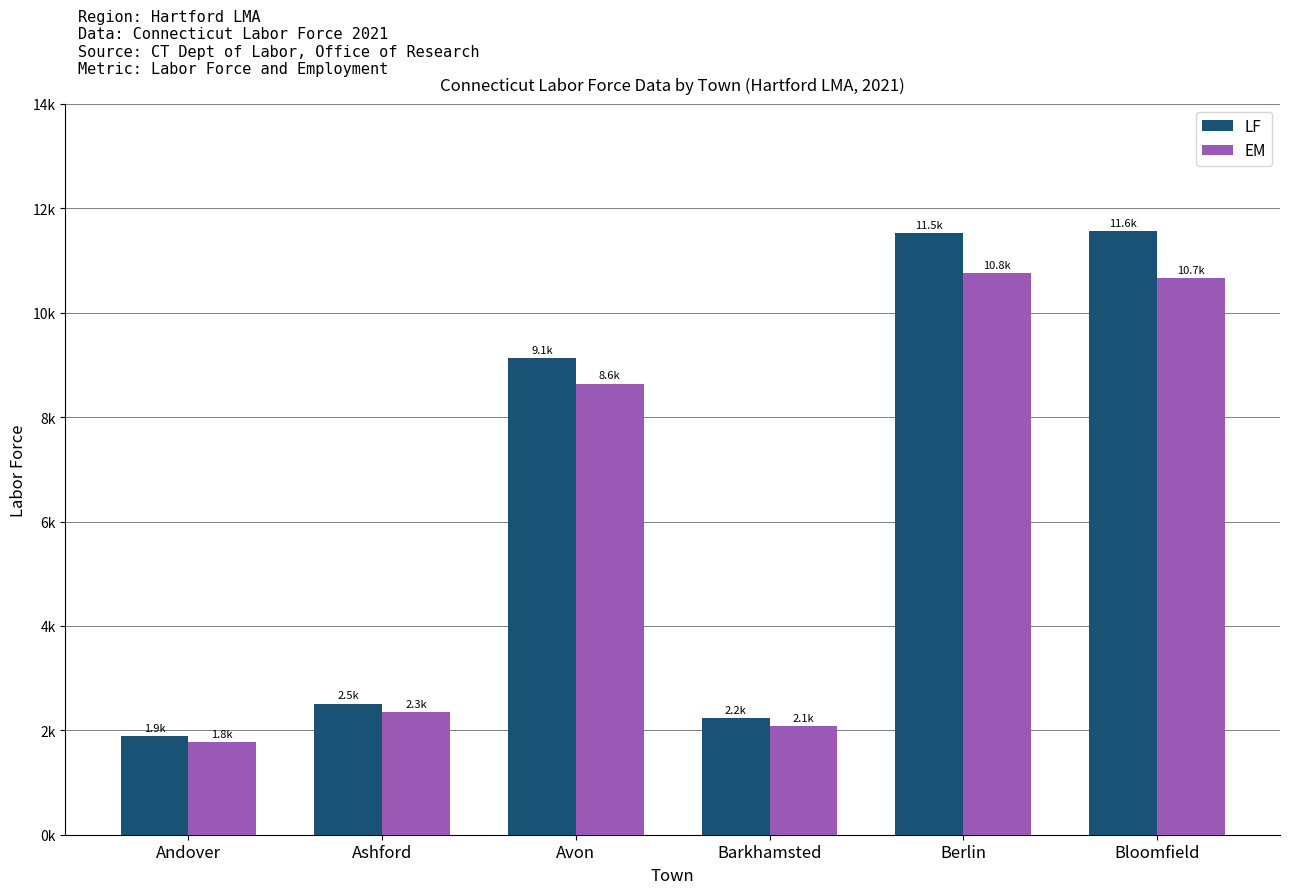

Does the chart contain any negative values?

No